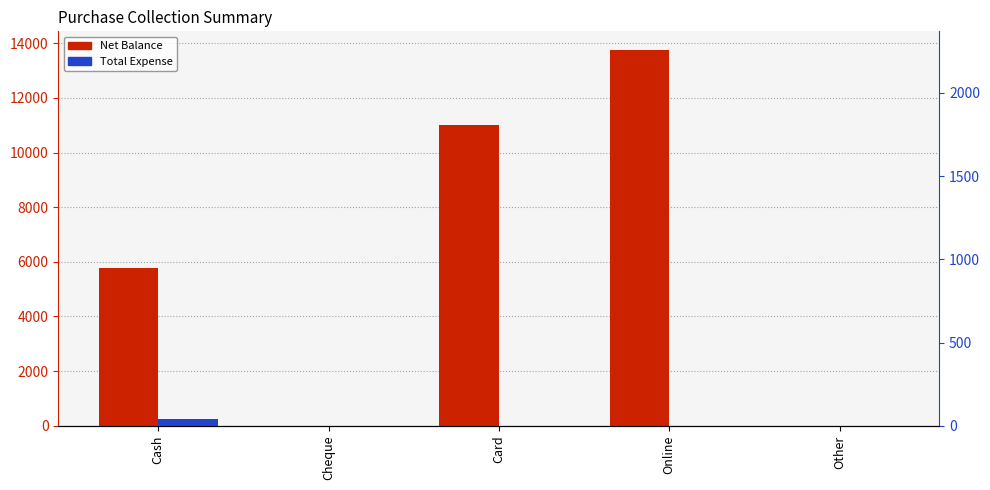

What is the difference between the Net Balance values at Card and Other?

11000